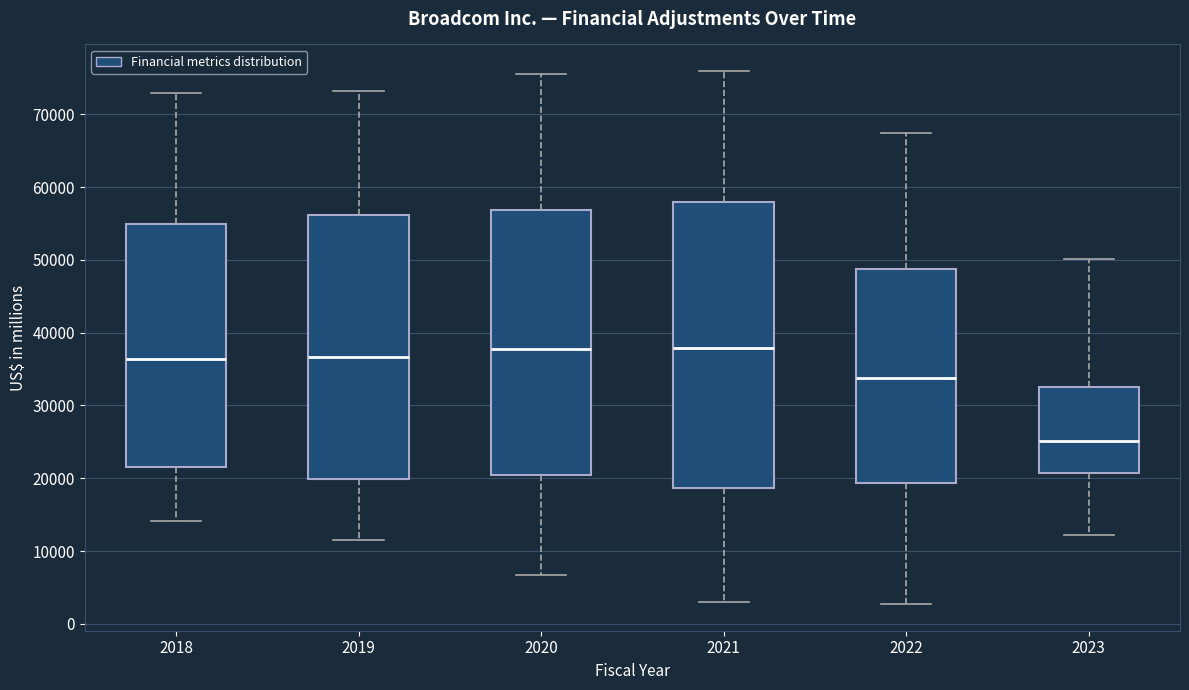

Where is the lower edge of the box at x = 2022 on the y-axis? The values are not printed on the chart, so give them approximately, as read against the axis.

19000